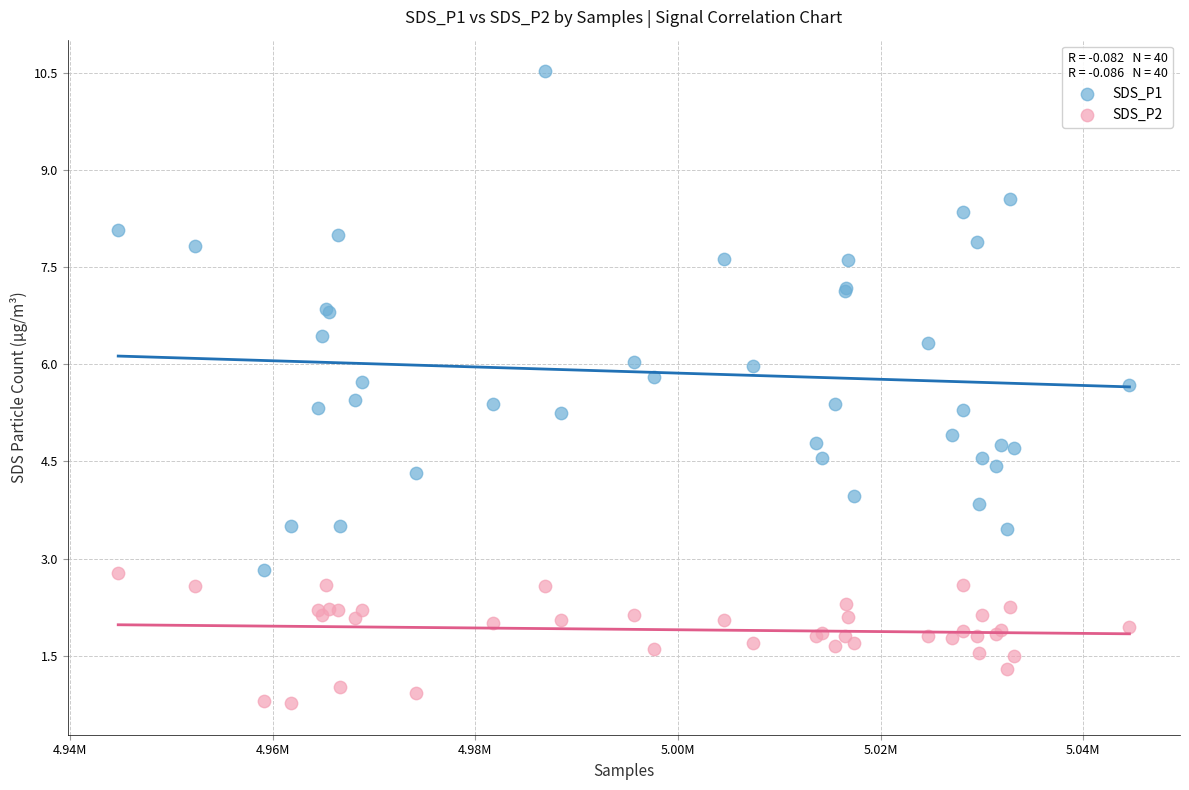

Which series has the widest spread of Y values?

SDS_P1